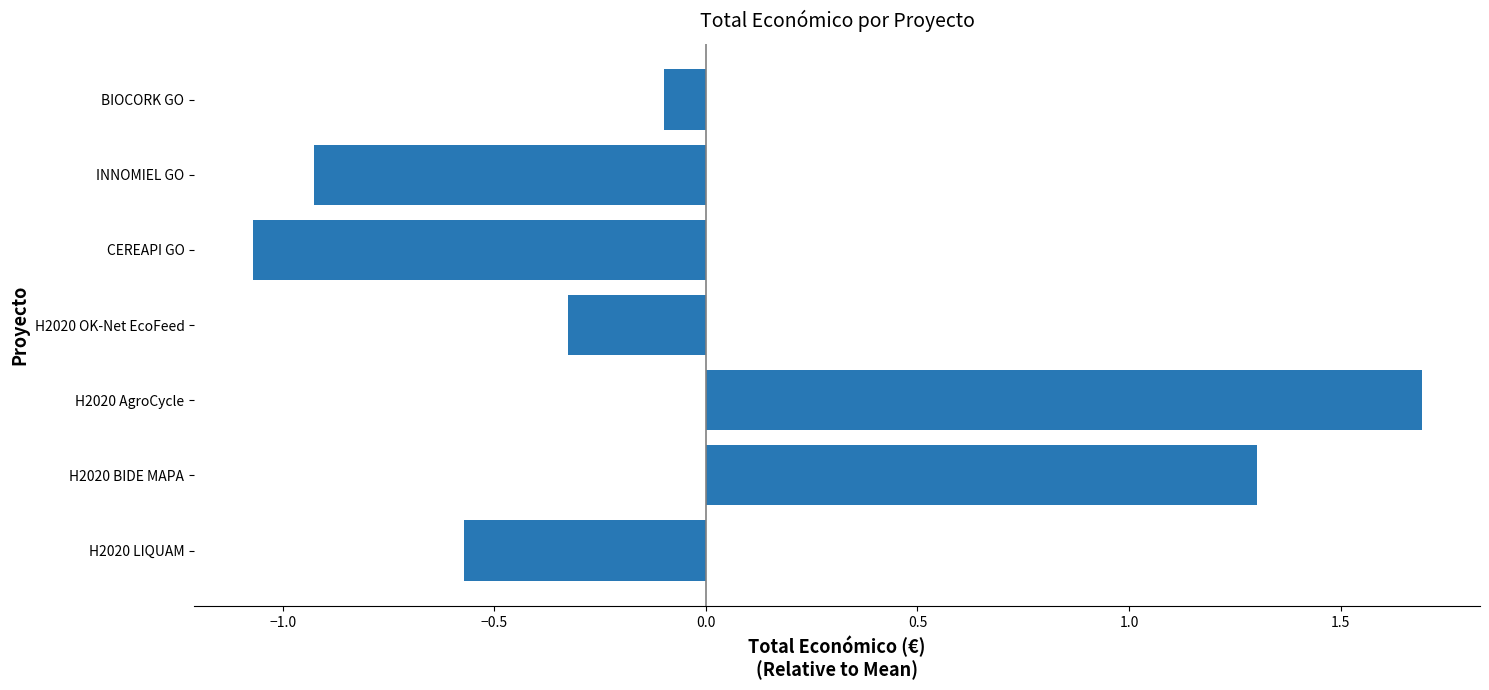

At which label is the value closest to 0?

BIOCORK GO